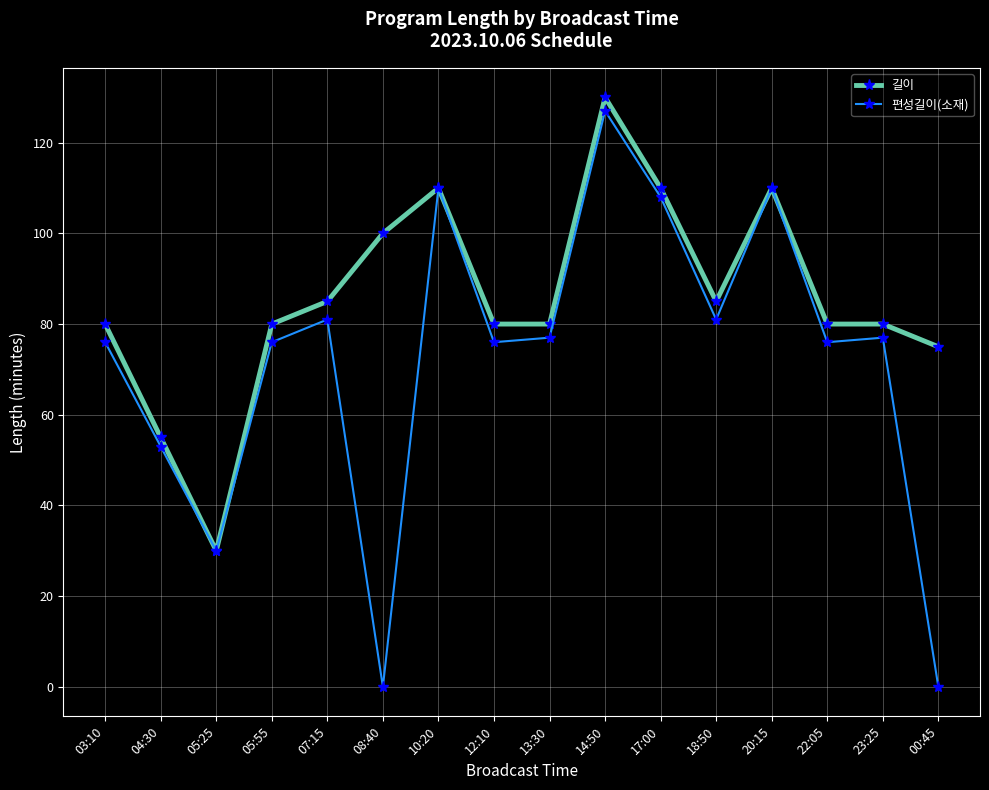

What is the difference between the highest and lowest values at 23:25?

3